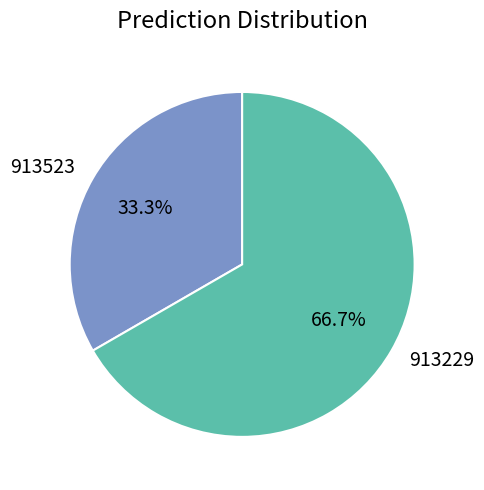

Does any single category account for the majority?

Yes